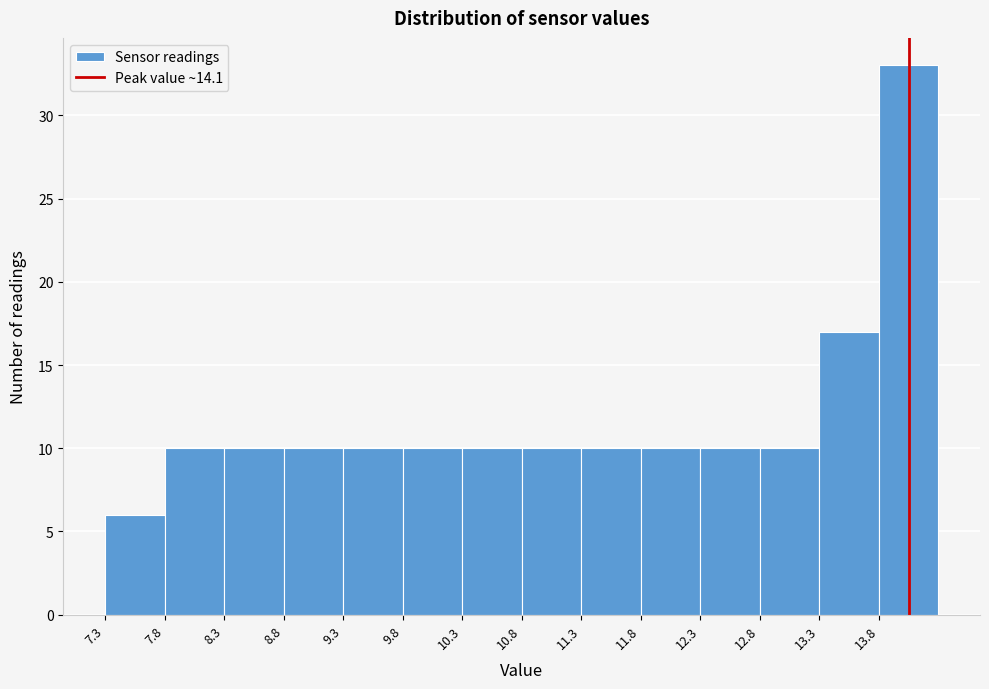

Reading left to right, transcribe this chart: for each bar, give the range it covers on the x-axis and its height. The values are not printed on the chart, so give them approximately, as read against the axis.

7.35 to 7.85: 6
7.85 to 8.35: 10
8.35 to 8.85: 10
8.85 to 9.35: 10
9.35 to 9.85: 10
9.85 to 10.35: 10
10.35 to 10.85: 10
10.85 to 11.35: 10
11.35 to 11.85: 10
11.85 to 12.35: 10
12.35 to 12.85: 10
12.85 to 13.35: 10
13.35 to 13.85: 17
13.85 to 14.35: 33